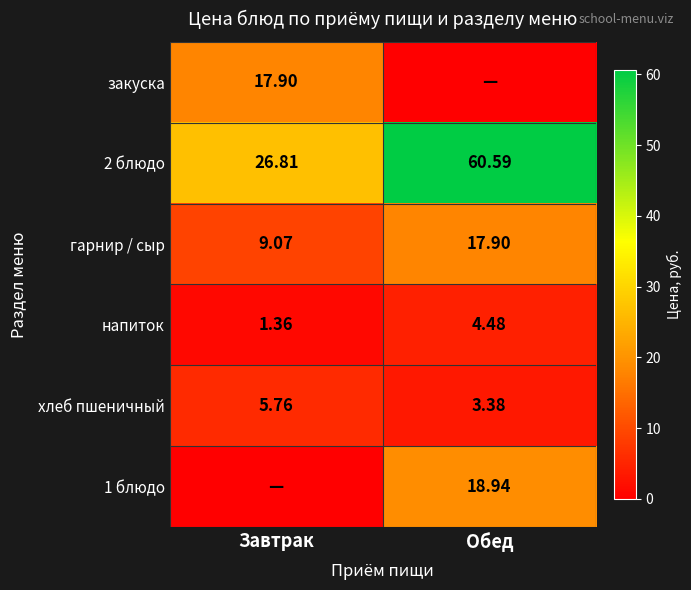

At which label does 2 блюдо first exceed 60?

Обед